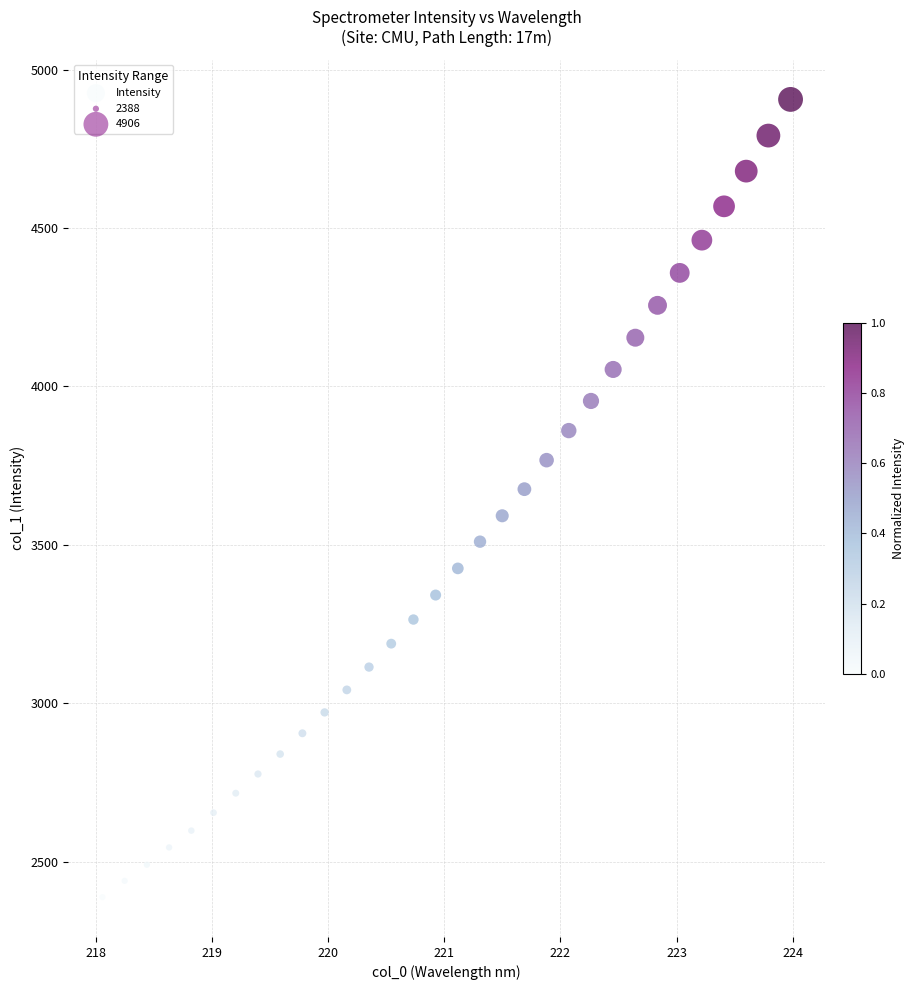

What is the range of X values (max minus min)?

5.9